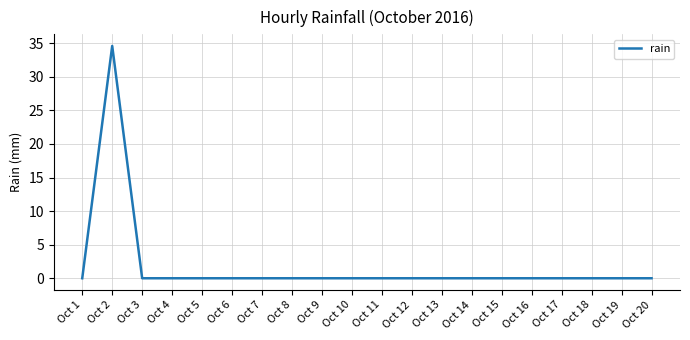

How many distinct data groups are displayed?

1